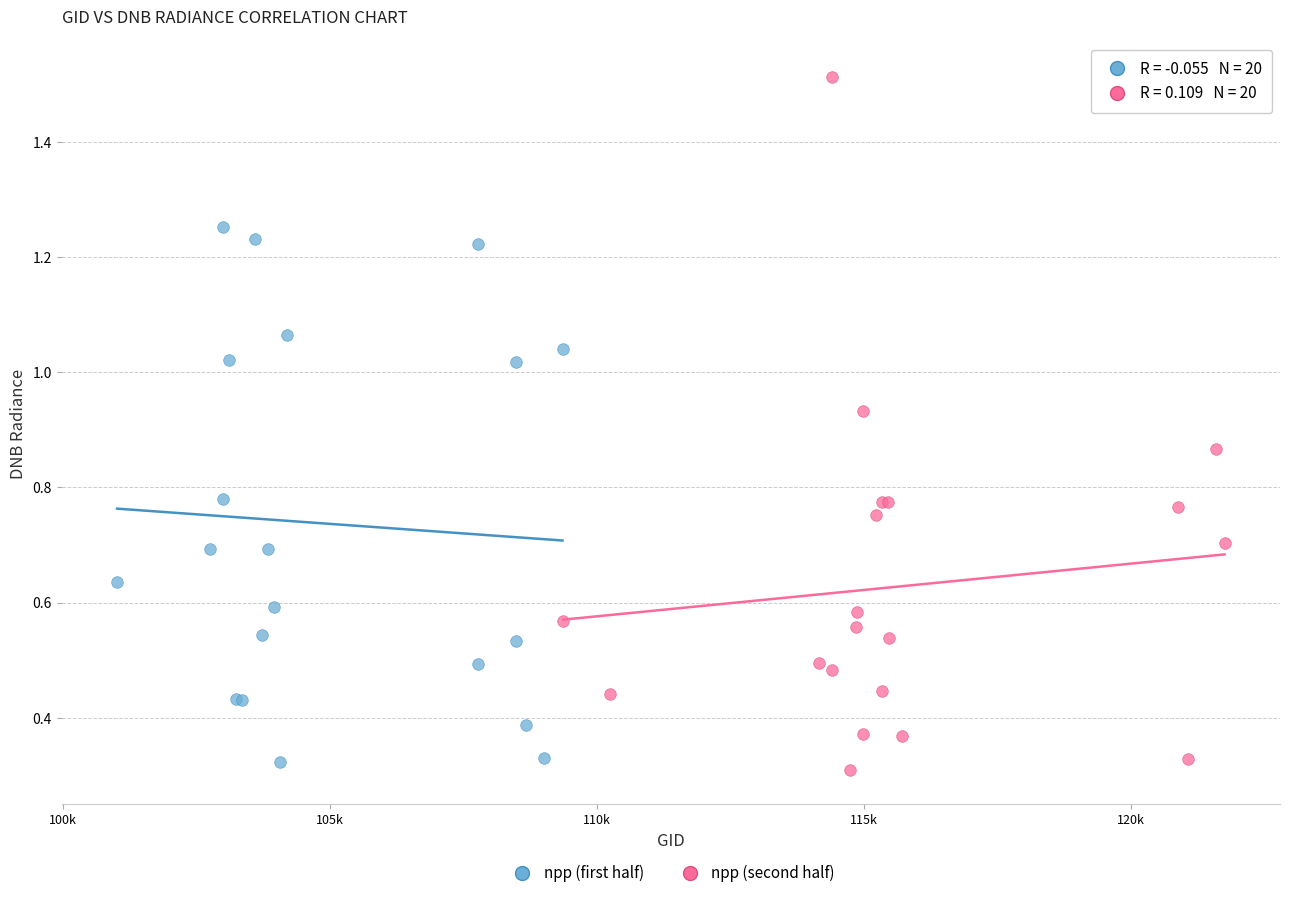

Which series has the largest Y range (max minus min)?

npp (second half)